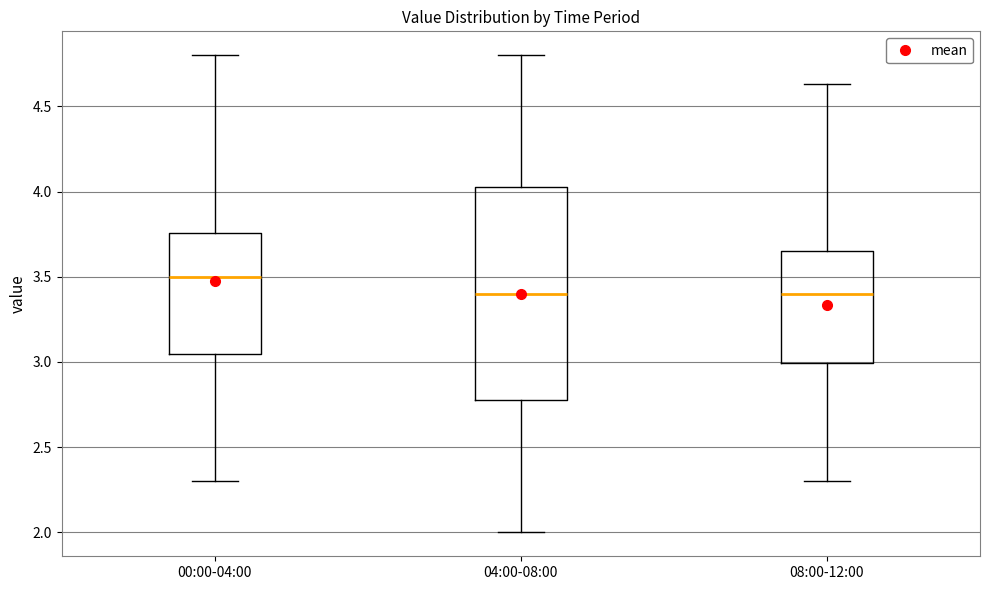

Reading left to right, transcribe this box plot: for each box, give where its median line is, the range the box spans, and where its two whiskers end, as read against the y-axis. The values are not printed on the chart, so give them approximately, as read against the axis.

00:00-04:00: median 3.50, box 3.05 to 3.75, whiskers 2.30 to 4.80
04:00-08:00: median 3.40, box 2.80 to 4.05, whiskers 2.00 to 4.80
08:00-12:00: median 3.40, box 3.00 to 3.65, whiskers 2.30 to 4.65